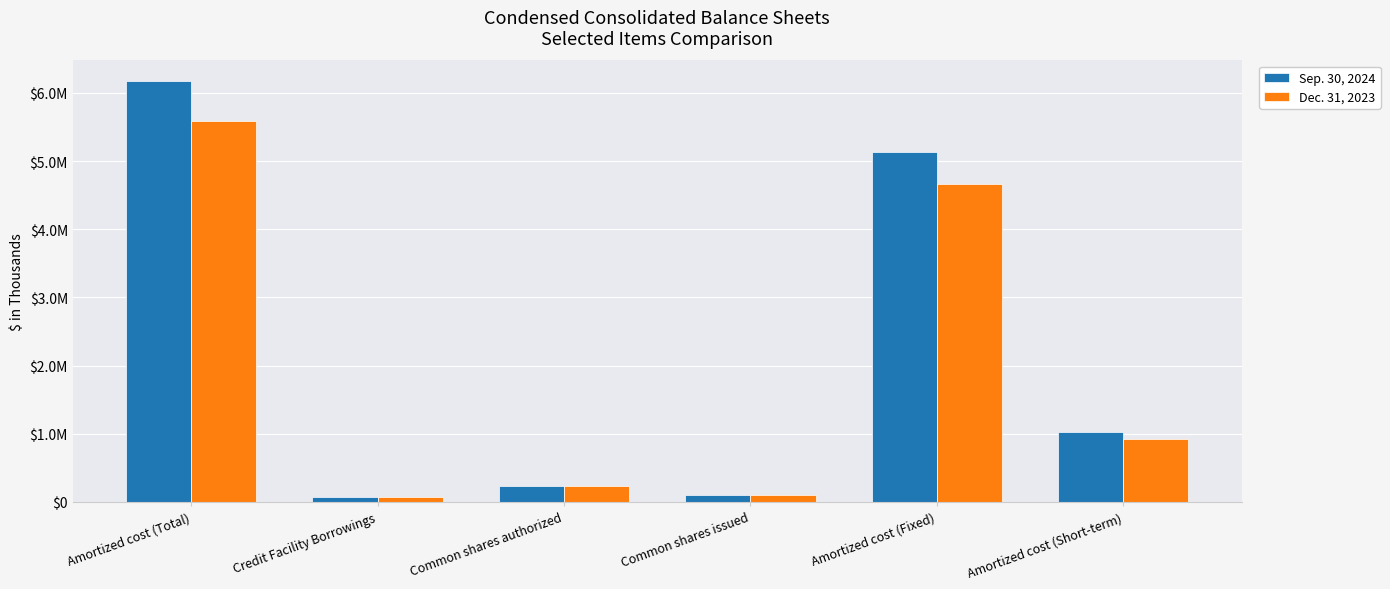

Does the chart contain stacked bars?

No